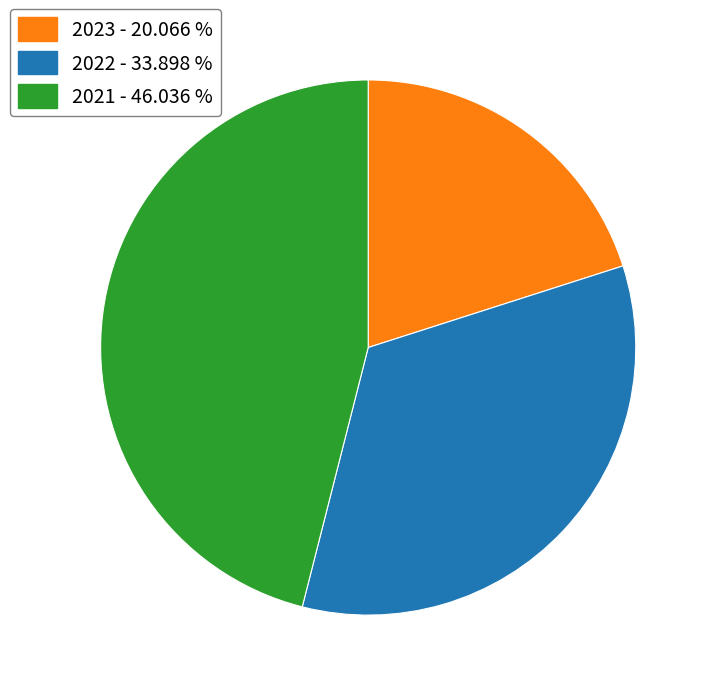

Is there a majority slice in this chart?

No